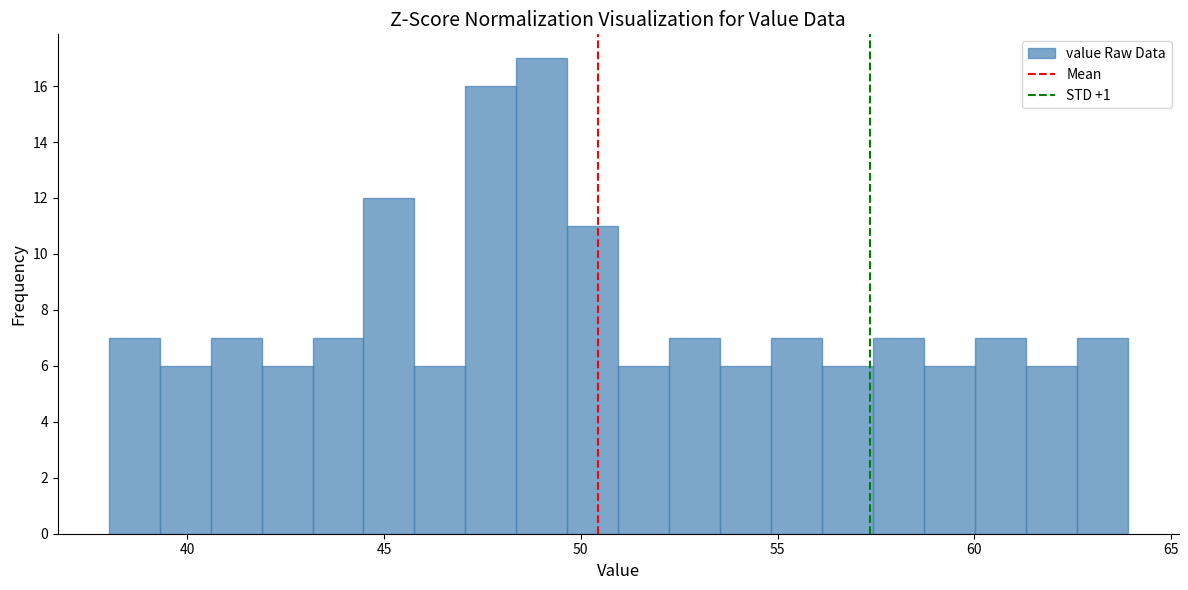

Around what value on the x-axis is the tallest bar? Give the approximate position of its centre, as read against the axis.

49.0